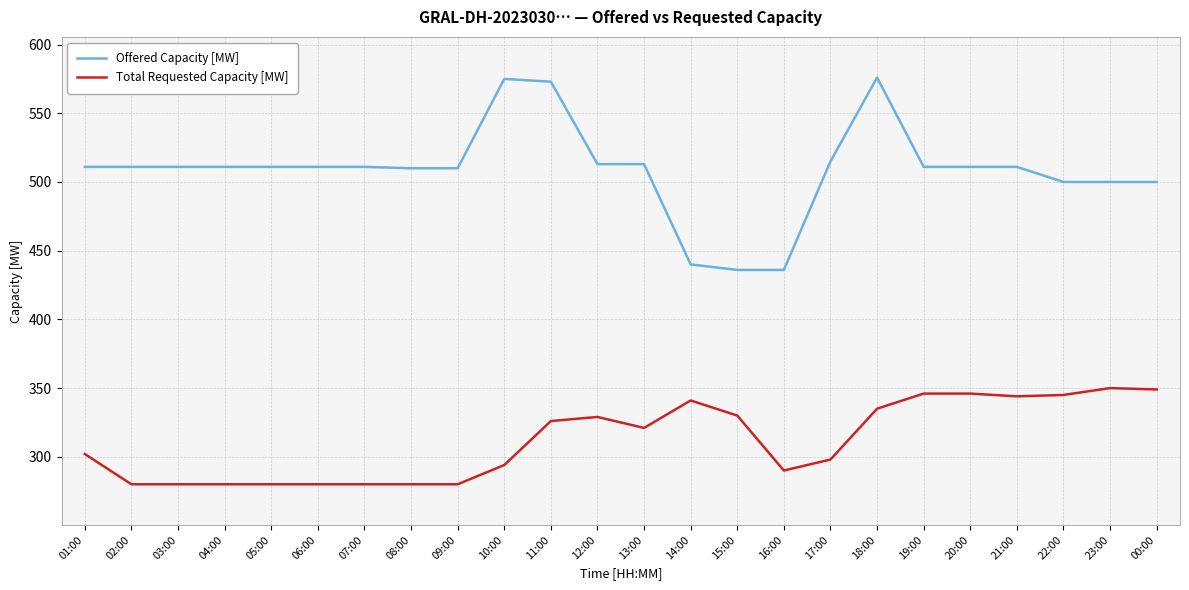

What is the maximum value shown in the chart?

576